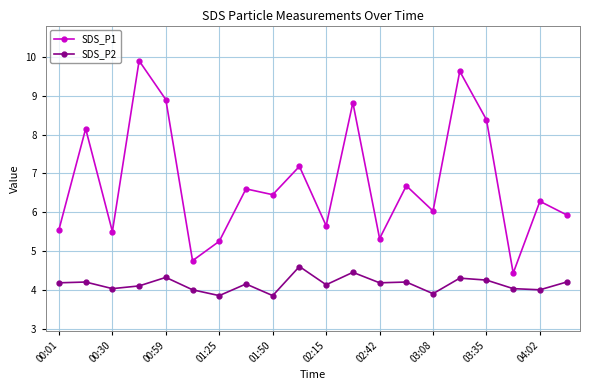

True or false: SDS_P1 has more than 2 interior local peaks.

True